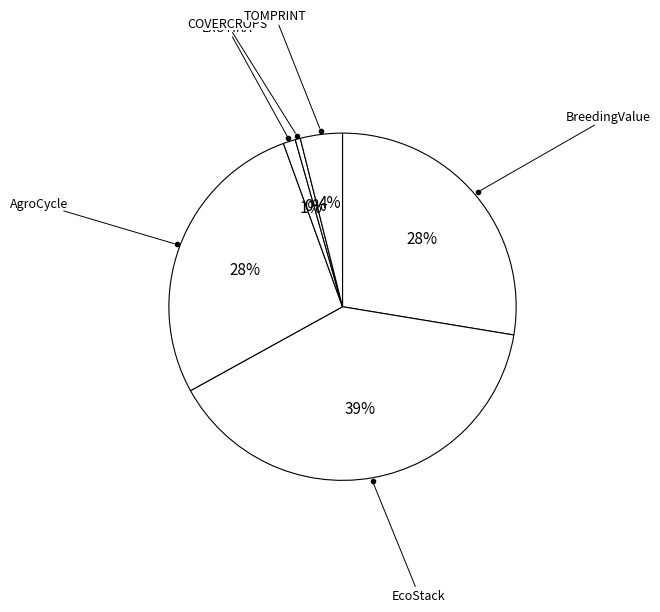

How many segments does this pie chart have?

6